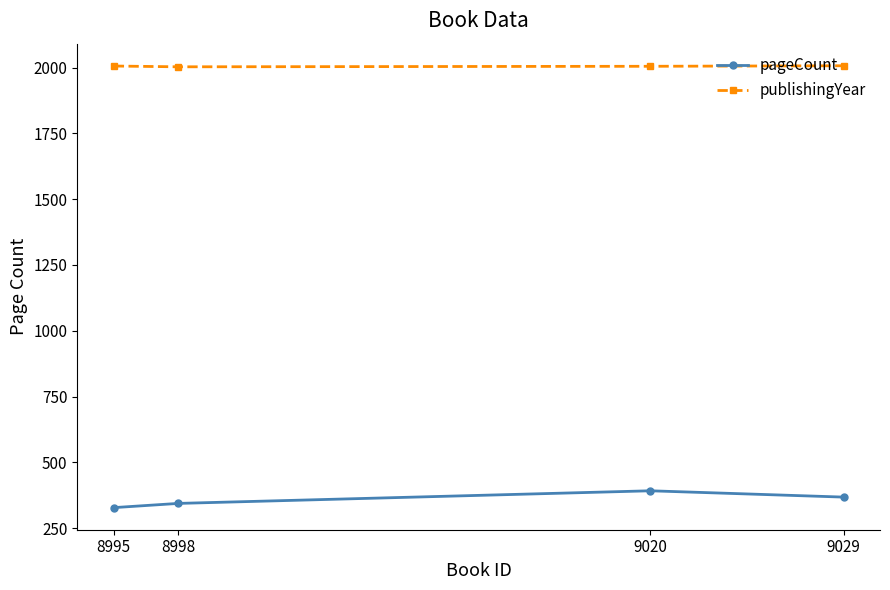

How many lines are shown in the chart?

2